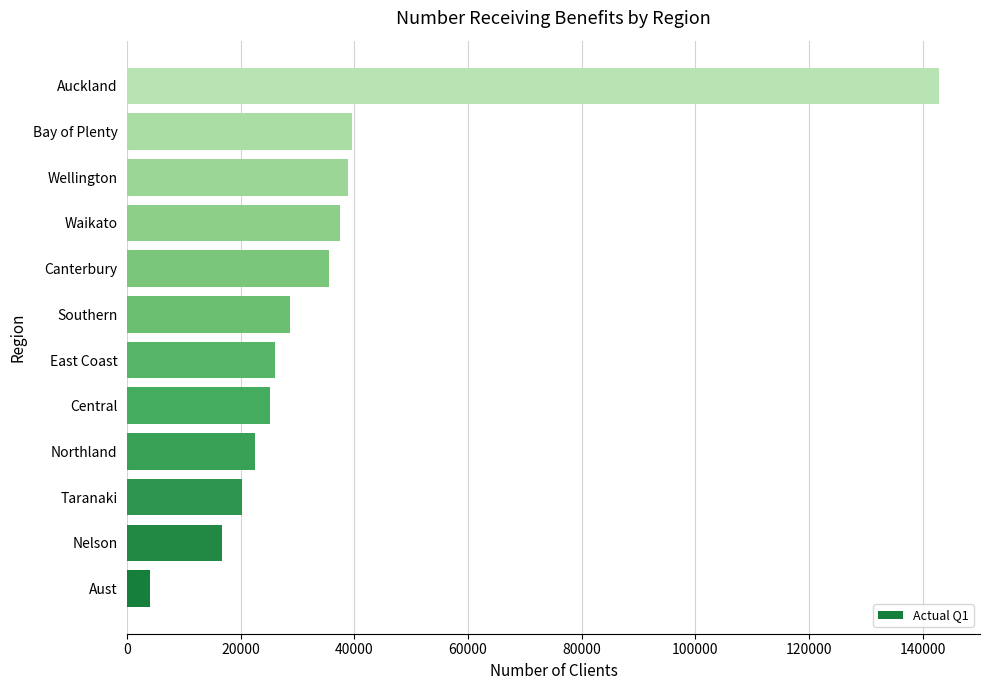

Count the number of categories in the chart.

12